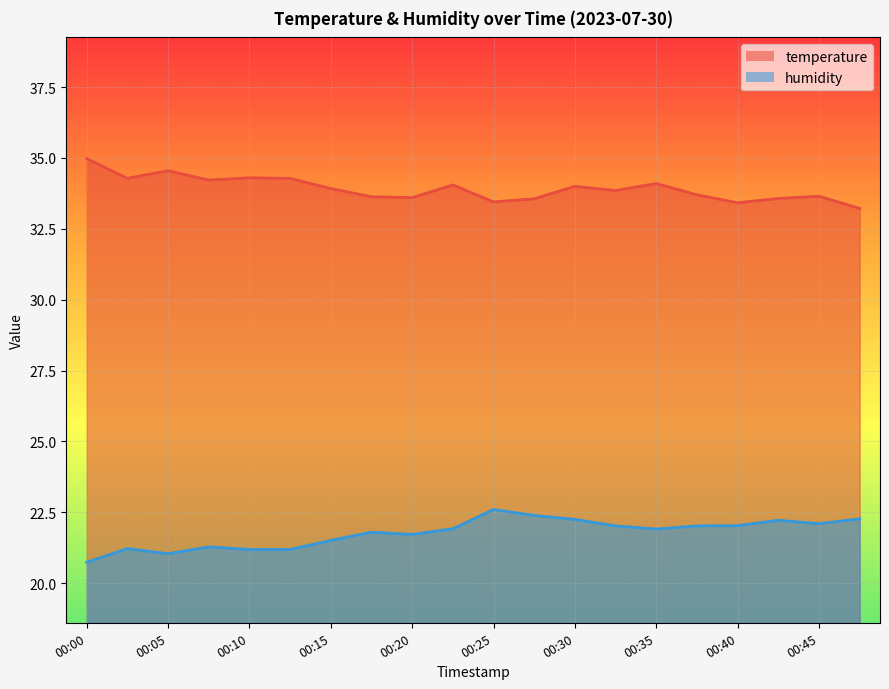

How many values in the humidity series are below 21?

1